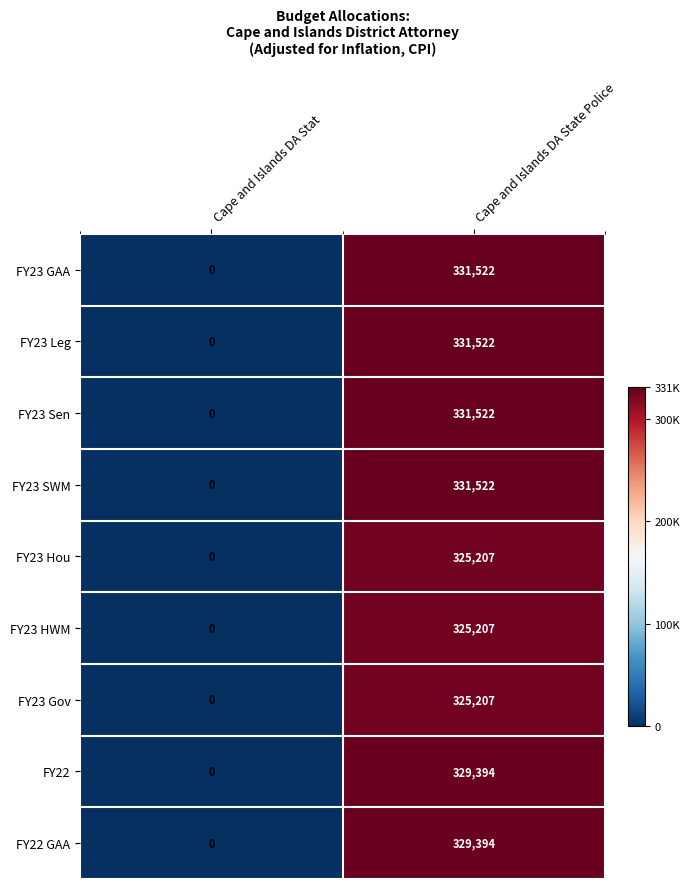

Is the value of FY22 at Cape and Islands DA Stat greater than the value of FY22 GAA at Cape and Islands DA State Police?

No